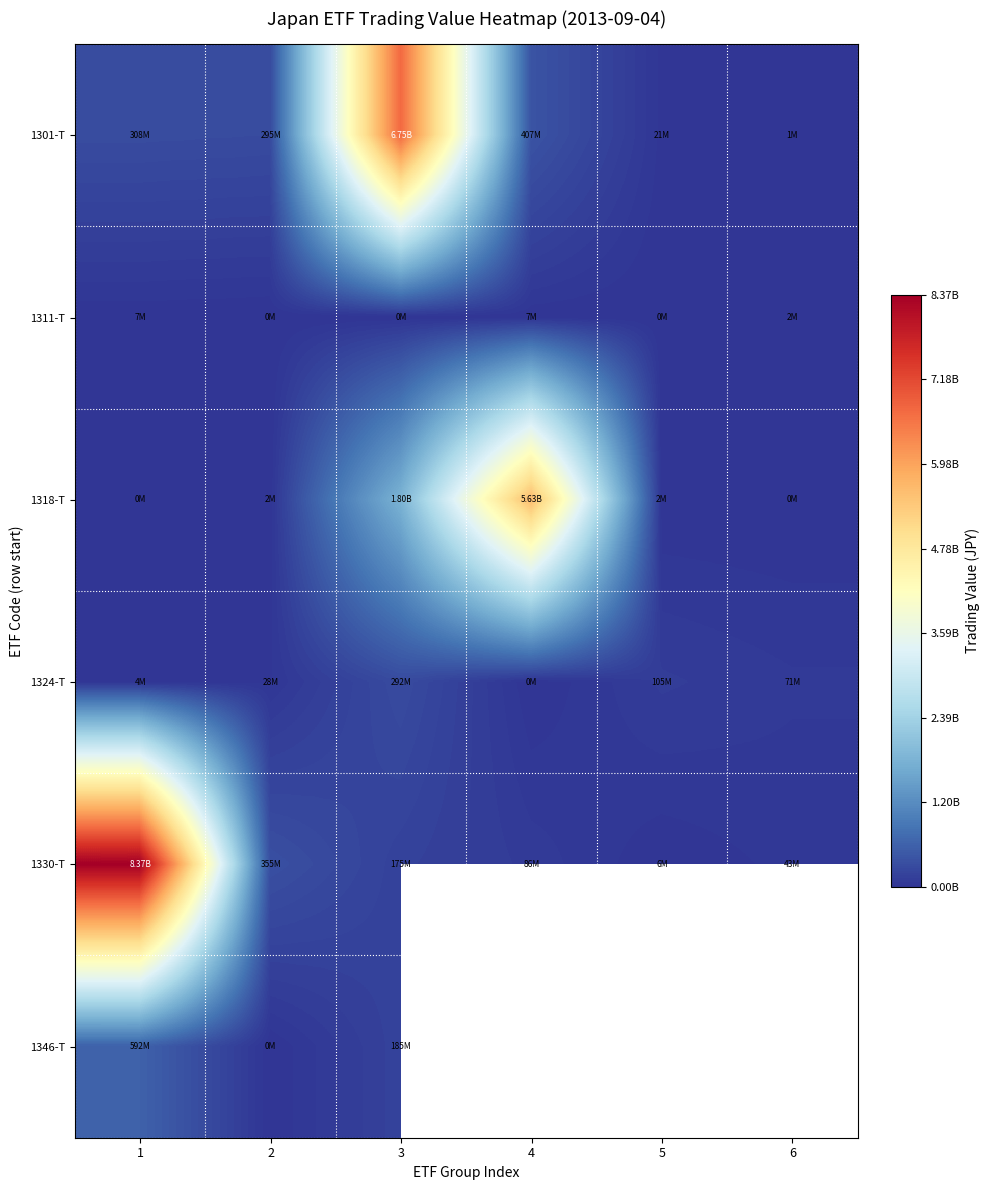

True or false: 1301-T has a value of 69121950.5 at 1.

False